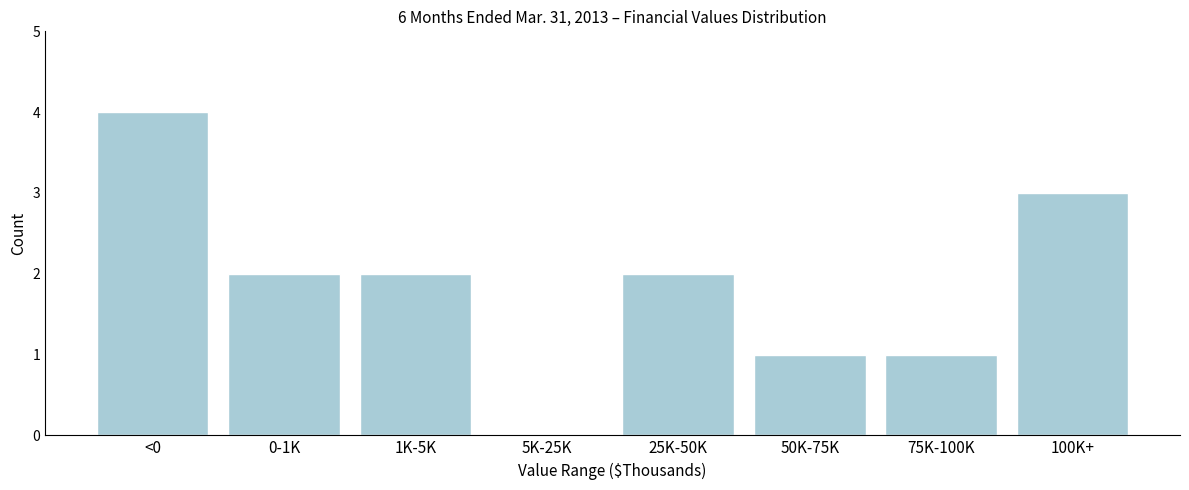

Reading left to right, transcribe all the data shown in this chart.

<0=4	0-1K=2	1K-5K=2	5K-25K=0	25K-50K=2	50K-75K=1	75K-100K=1	100K+=3